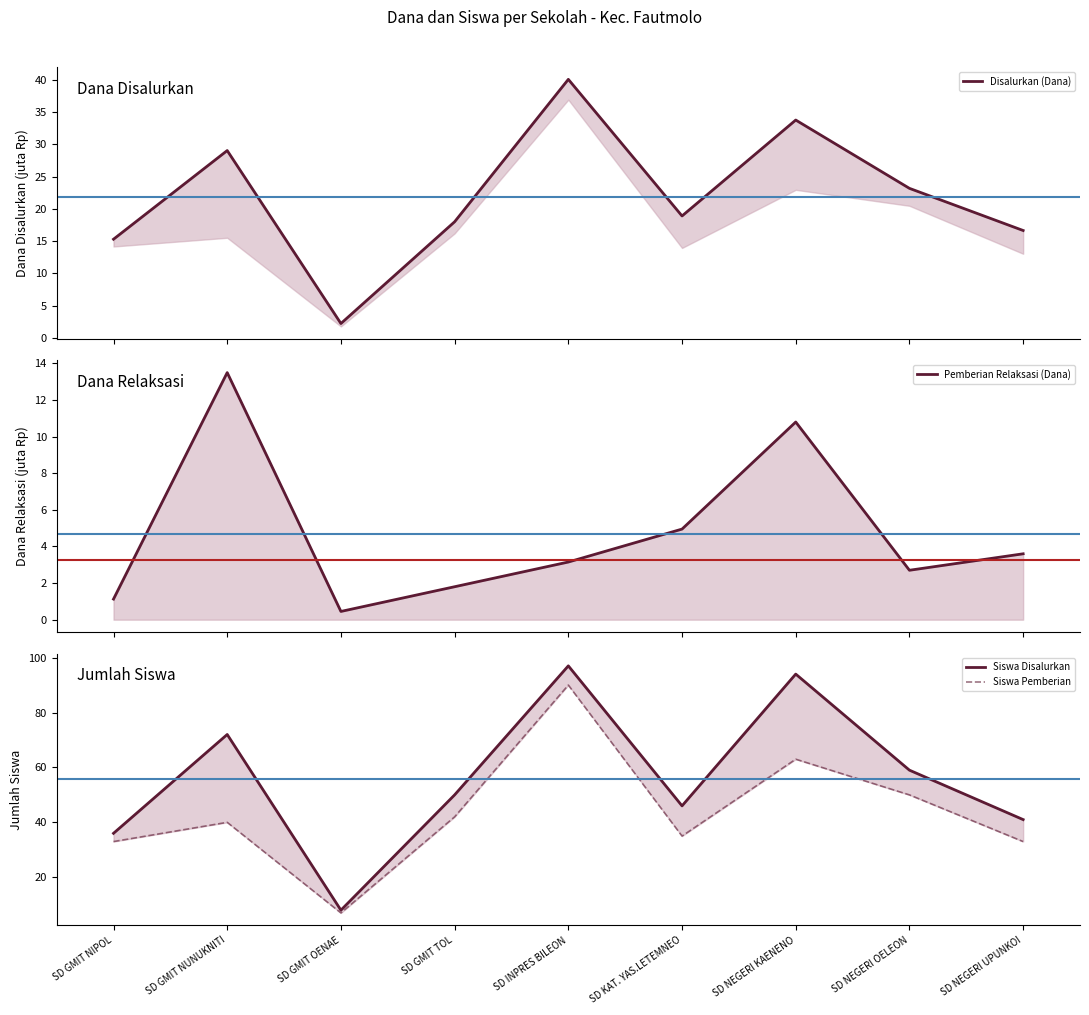

Rank the series at SD NEGERI OELEON from lowest to highest value.

Pemberian Relaksasi (Dana), Disalurkan (Dana), Siswa Pemberian, Siswa Disalurkan